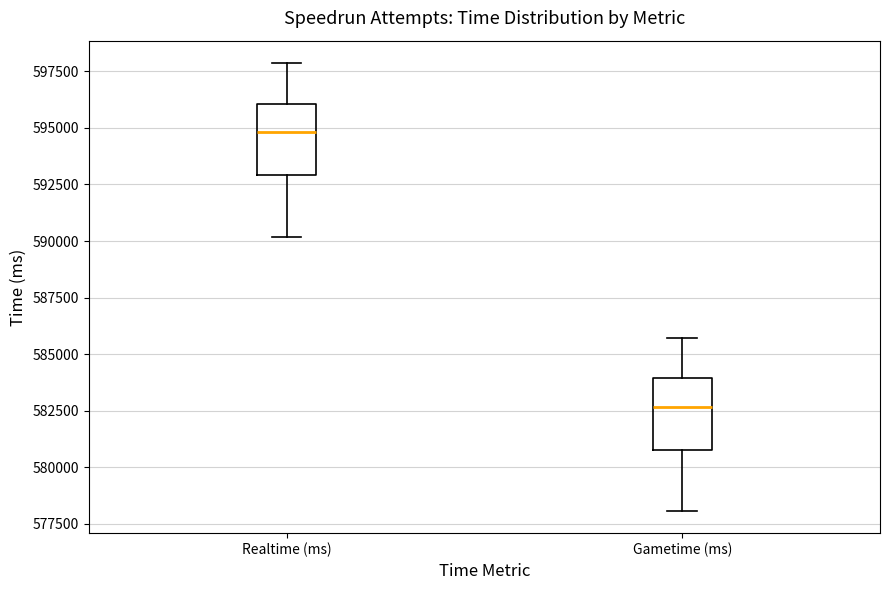

Reading left to right, transcribe this box plot: for each box, give where its median line is, the range the box spans, and where its two whiskers end, as read against the y-axis. The values are not printed on the chart, so give them approximately, as read against the axis.

Realtime (ms): median 595000, box 593000 to 596000, whiskers 590000 to 598000
Gametime (ms): median 582500, box 581000 to 584000, whiskers 578000 to 585500